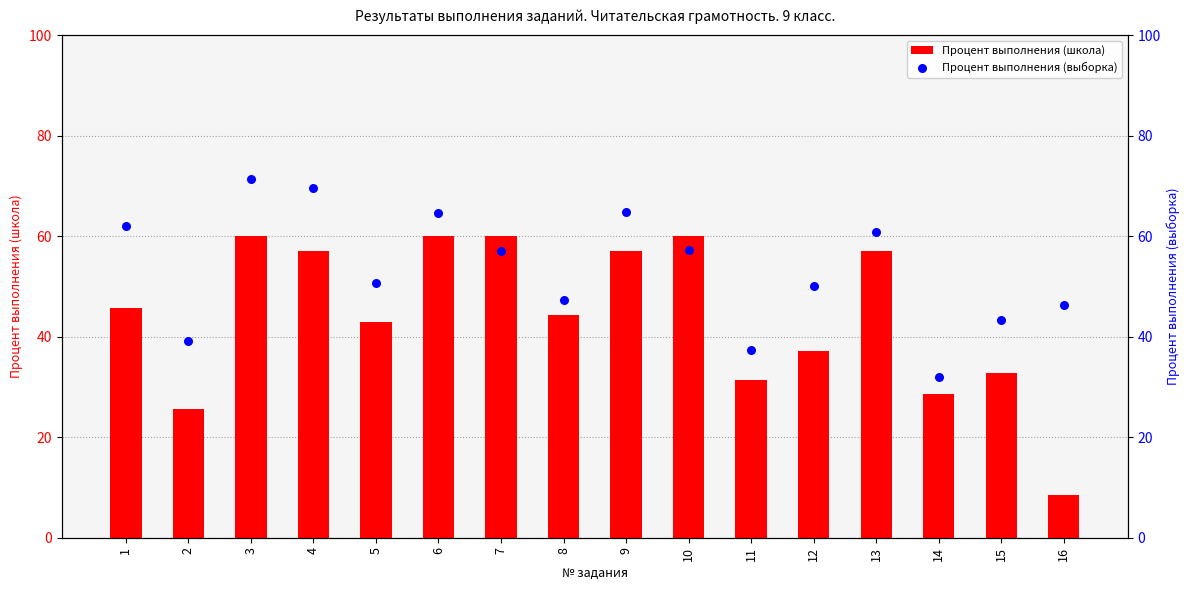

At which category is the sum across all series the highest?

3